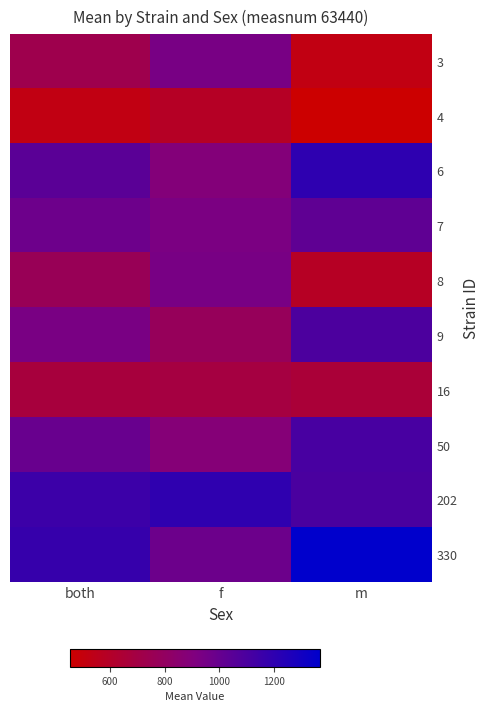

What is the minimum value shown in the chart?

453.4